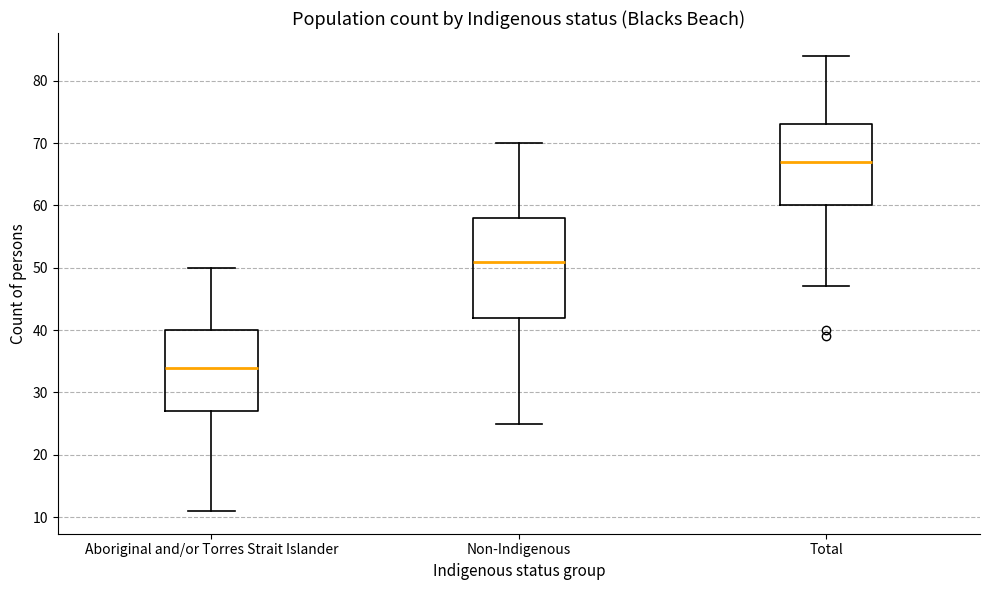

Reading left to right, transcribe this box plot: for each box, give where its median line is, the range the box spans, and where its two whiskers end, as read against the y-axis. The values are not printed on the chart, so give them approximately, as read against the axis.

Aboriginal and/or Torres Strait Islander: median 34, box 27 to 40, whiskers 11 to 50
Non-Indigenous: median 51, box 42 to 58, whiskers 25 to 70
Total: median 67, box 60 to 73, whiskers 47 to 84